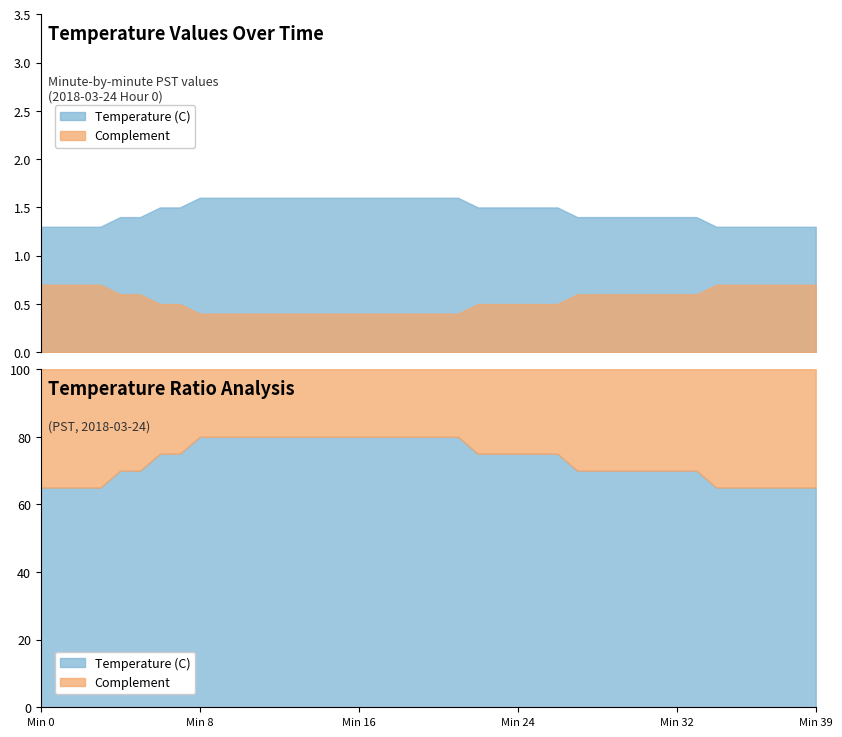

What is the difference between the maximum and minimum values in the Complement series?

0.3